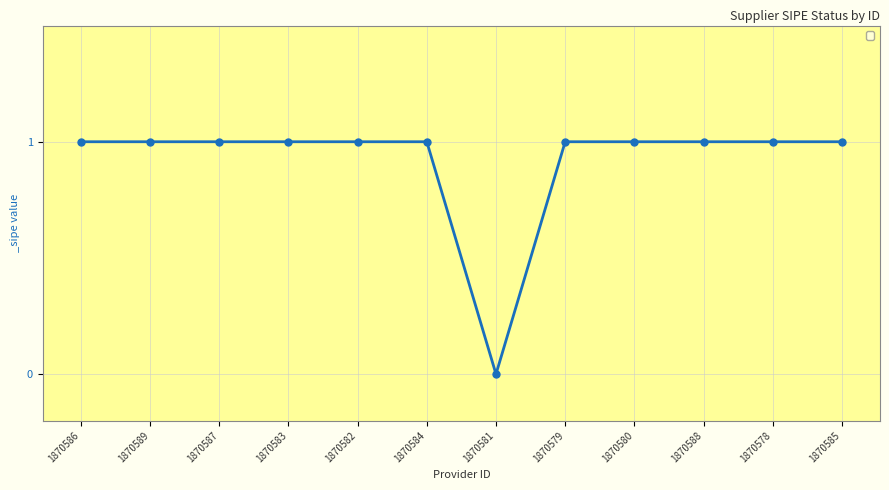

What is the label of the 3rd point from the left?

1870587